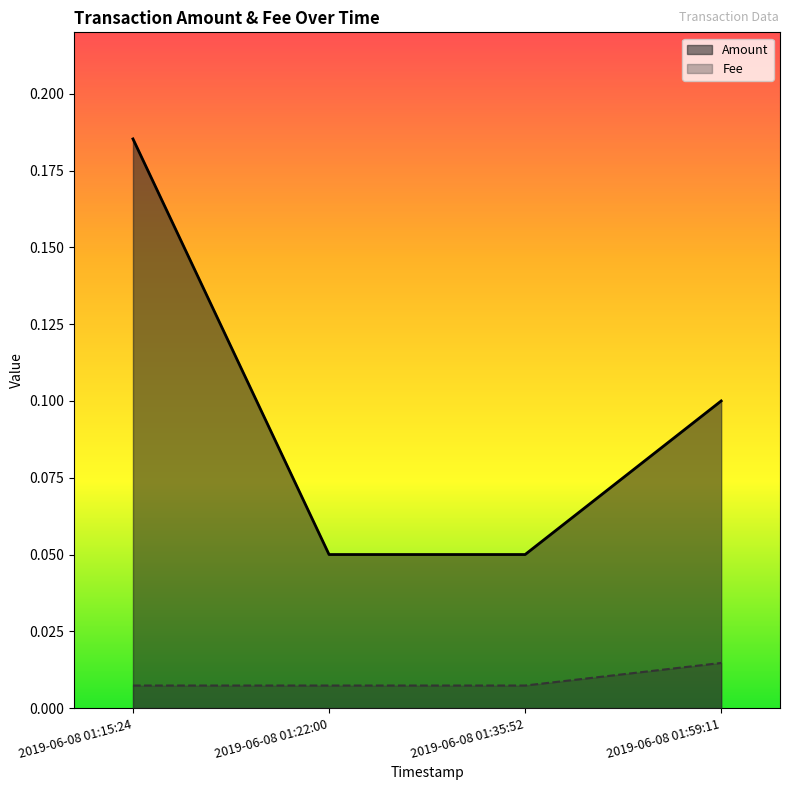

Reading left to right, what are all the values shown in this chart?

Amount: 2019-06-08 01:15:24=0.2	2019-06-08 01:22:00=0.1	2019-06-08 01:35:52=0.1	2019-06-08 01:59:11=0.1
Fee: 2019-06-08 01:15:24=0.0	2019-06-08 01:22:00=0.0	2019-06-08 01:35:52=0.0	2019-06-08 01:59:11=0.0